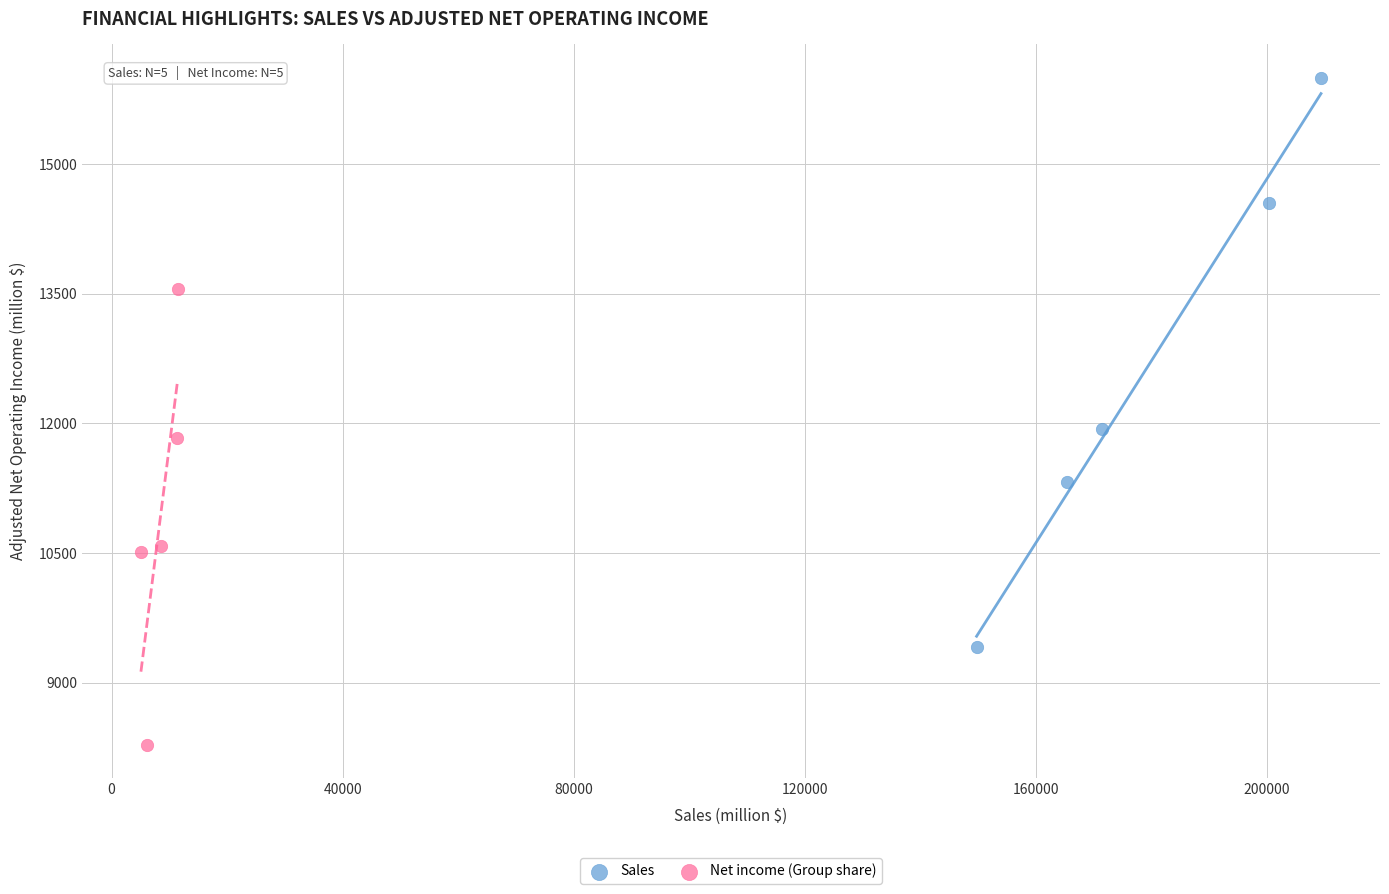

Which series reaches the minimum Y coordinate?

Net income (Group share)